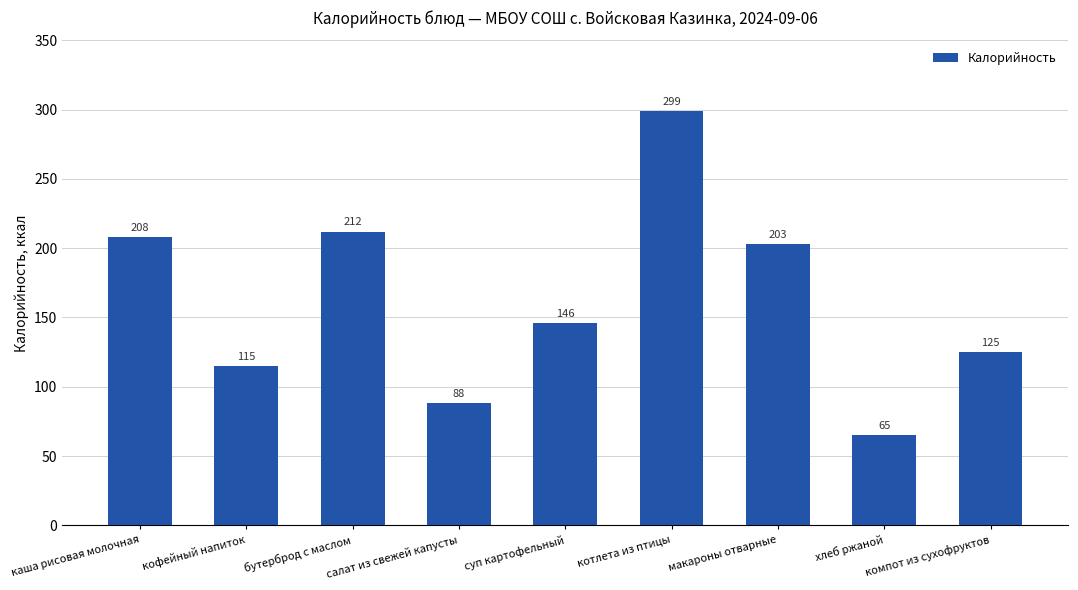

The value at макароны отварные is 203. True or false?

True